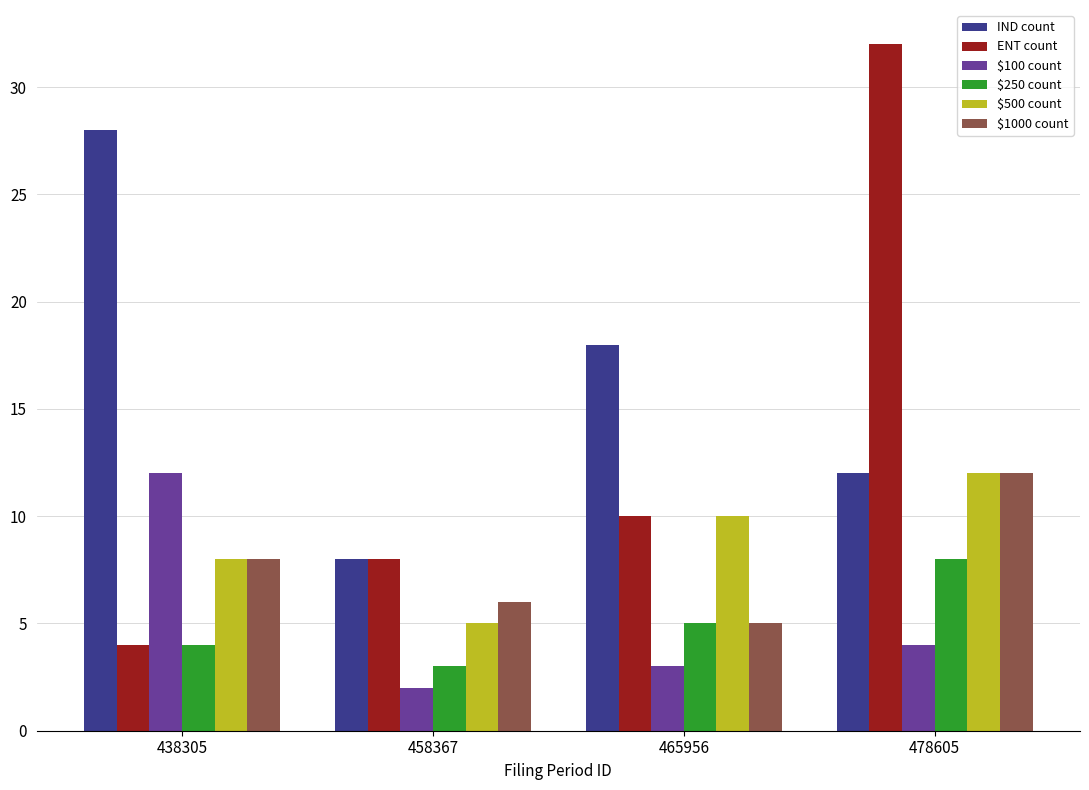

At how many categories does at least one series exceed 5?

4